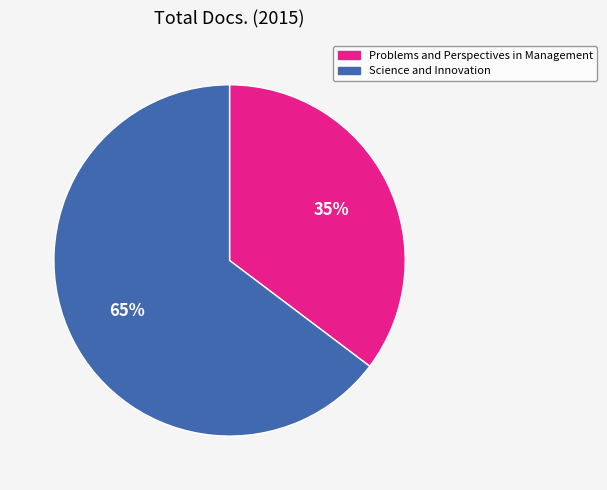

Which slice is the smallest?

Problems and Perspectives in Management